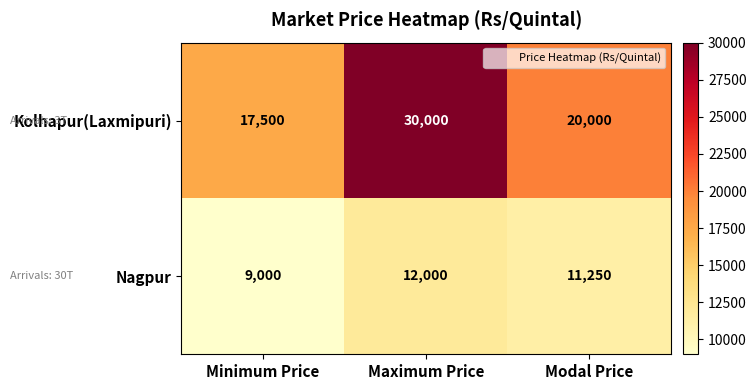

At which category is the sum across all series the highest?

Maximum Price